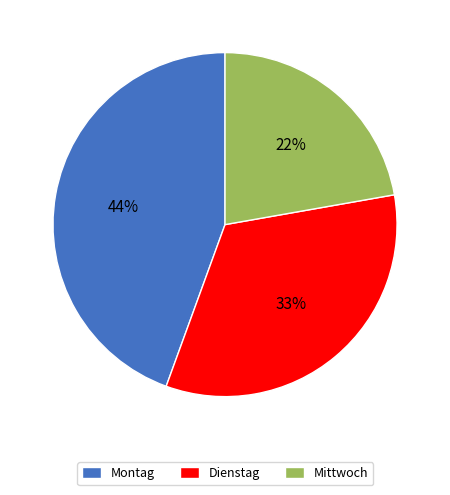

What is the ratio of the value at Dienstag to the value at Montag?

0.8